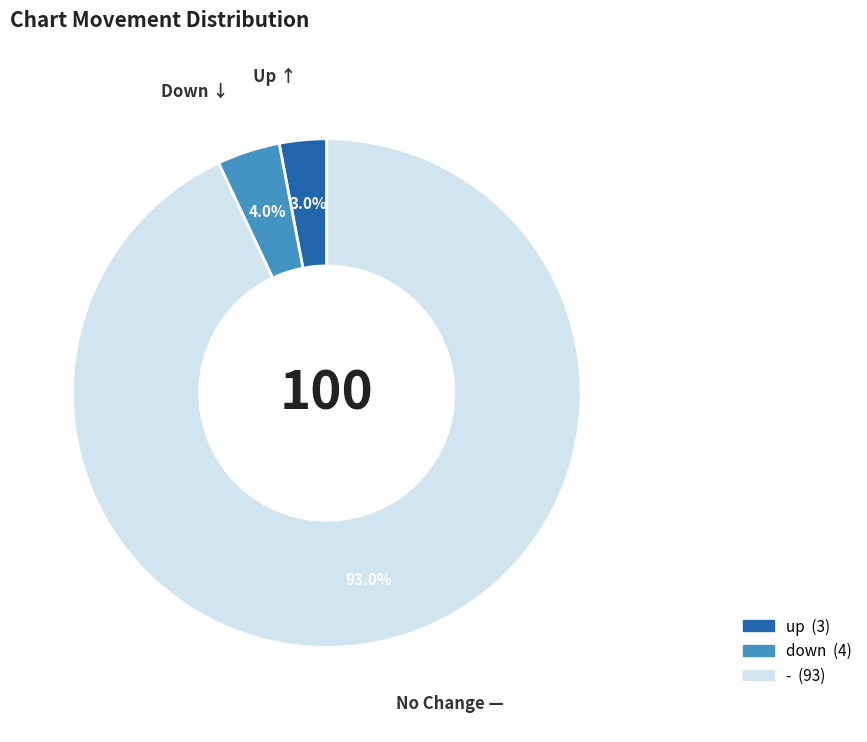

What percentage is the - slice, to the nearest percent?

93%